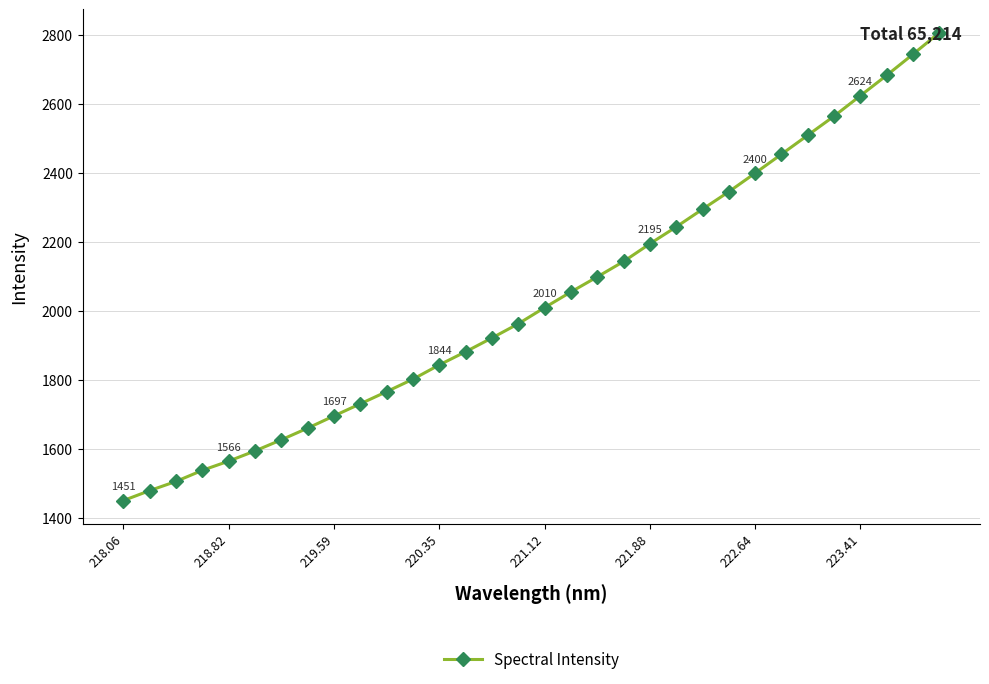

How many data points are less than 2010?

16